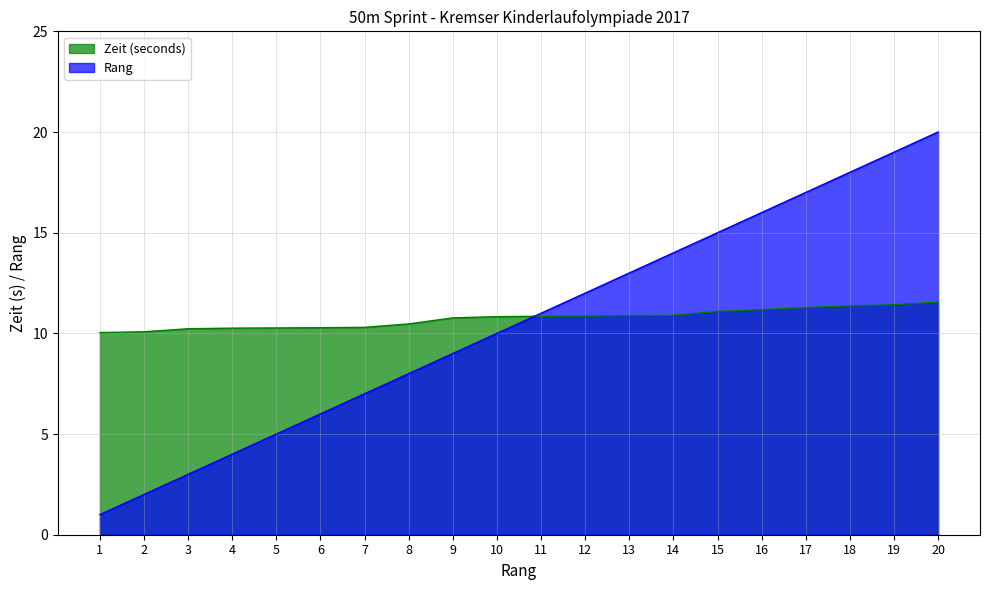

After their last crossing, which series has the higher values: Zeit (seconds) or Rang?

Rang